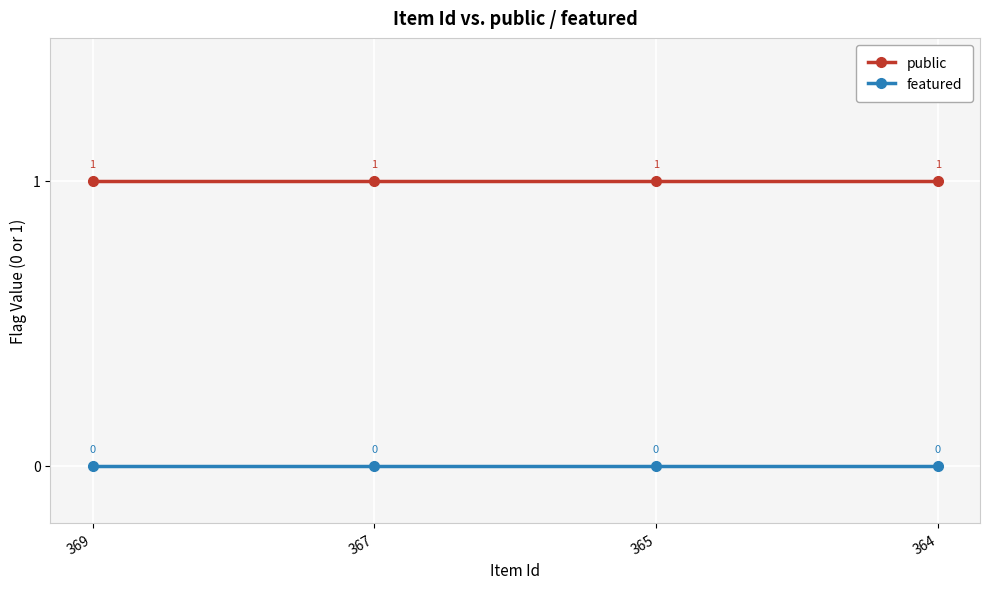

True or false: featured and public cross at least once.

False